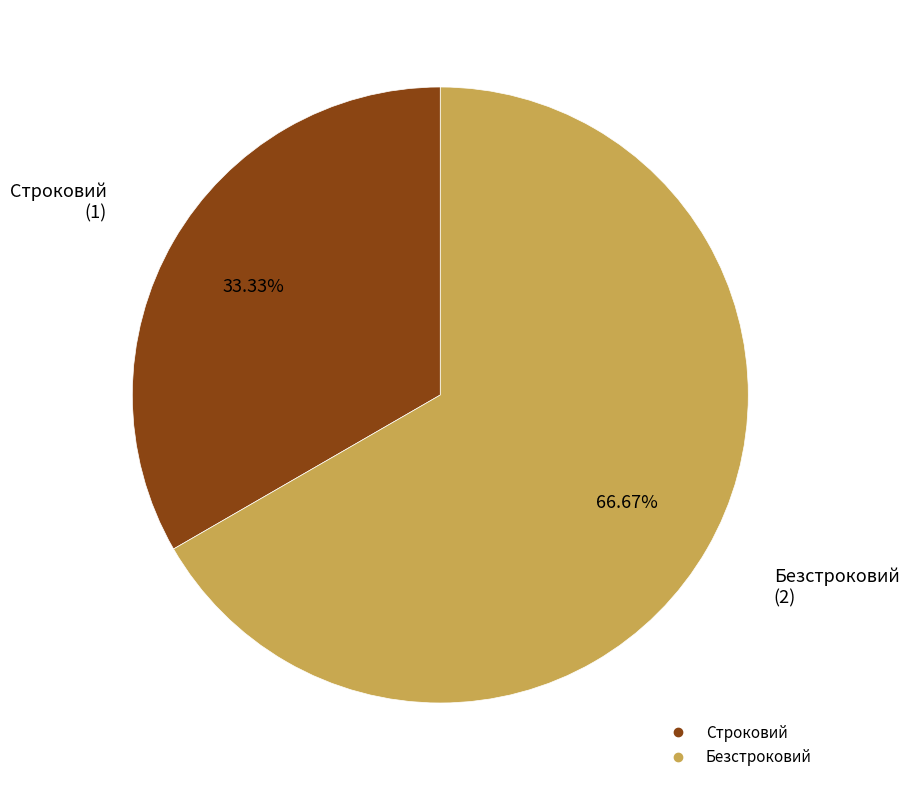

Which has a higher value, Безстроковий or Строковий?

Безстроковий